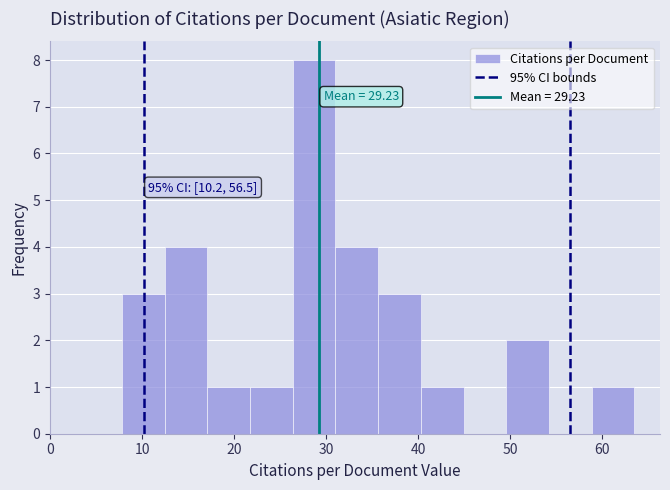

Over which range of the x-axis is the bar tallest?

26 to 31